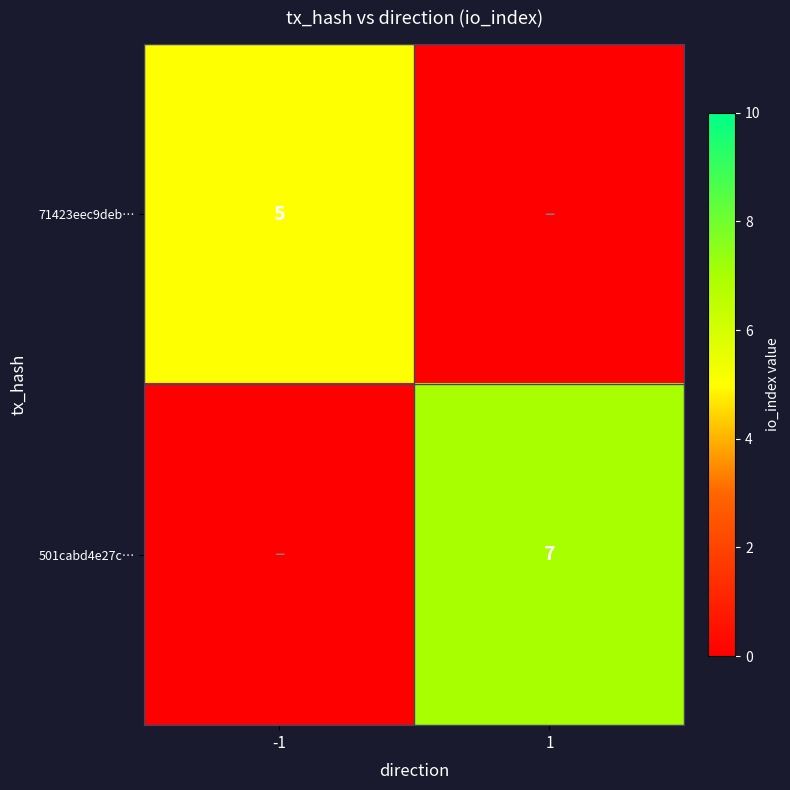

The value of 71423eec9deb… at -1 is 7. True or false?

False